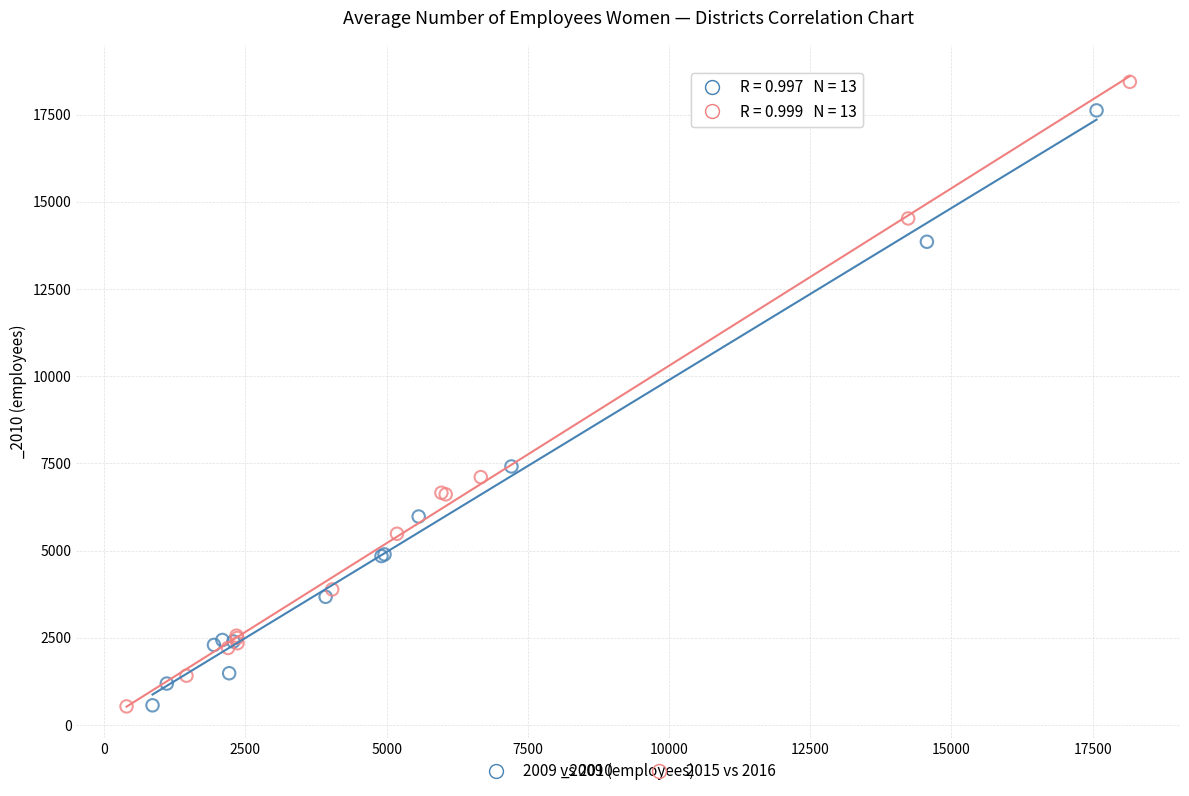

Which series contains the highest Y value?

2015 vs 2016